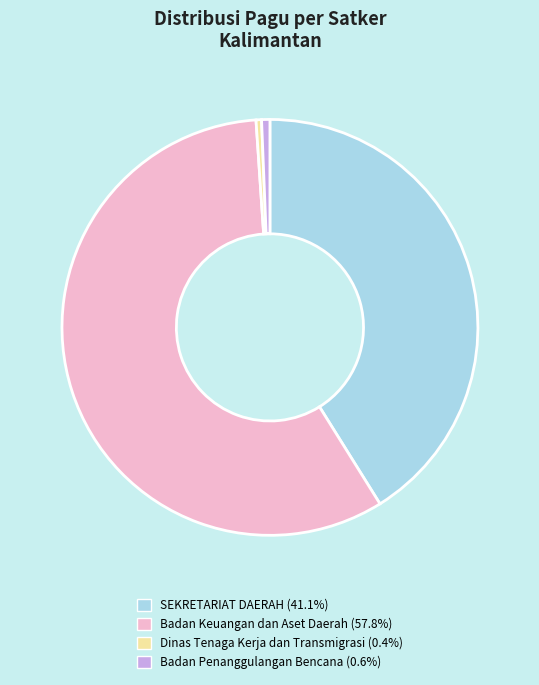

Is there a majority slice in this chart?

Yes